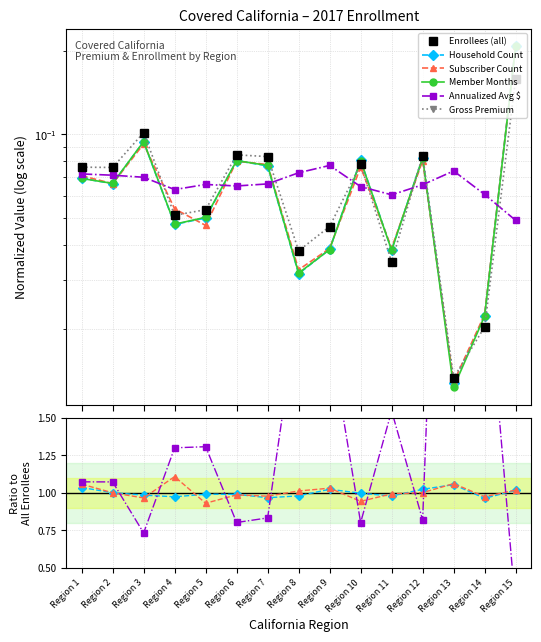

How many lines are shown in the chart?

6